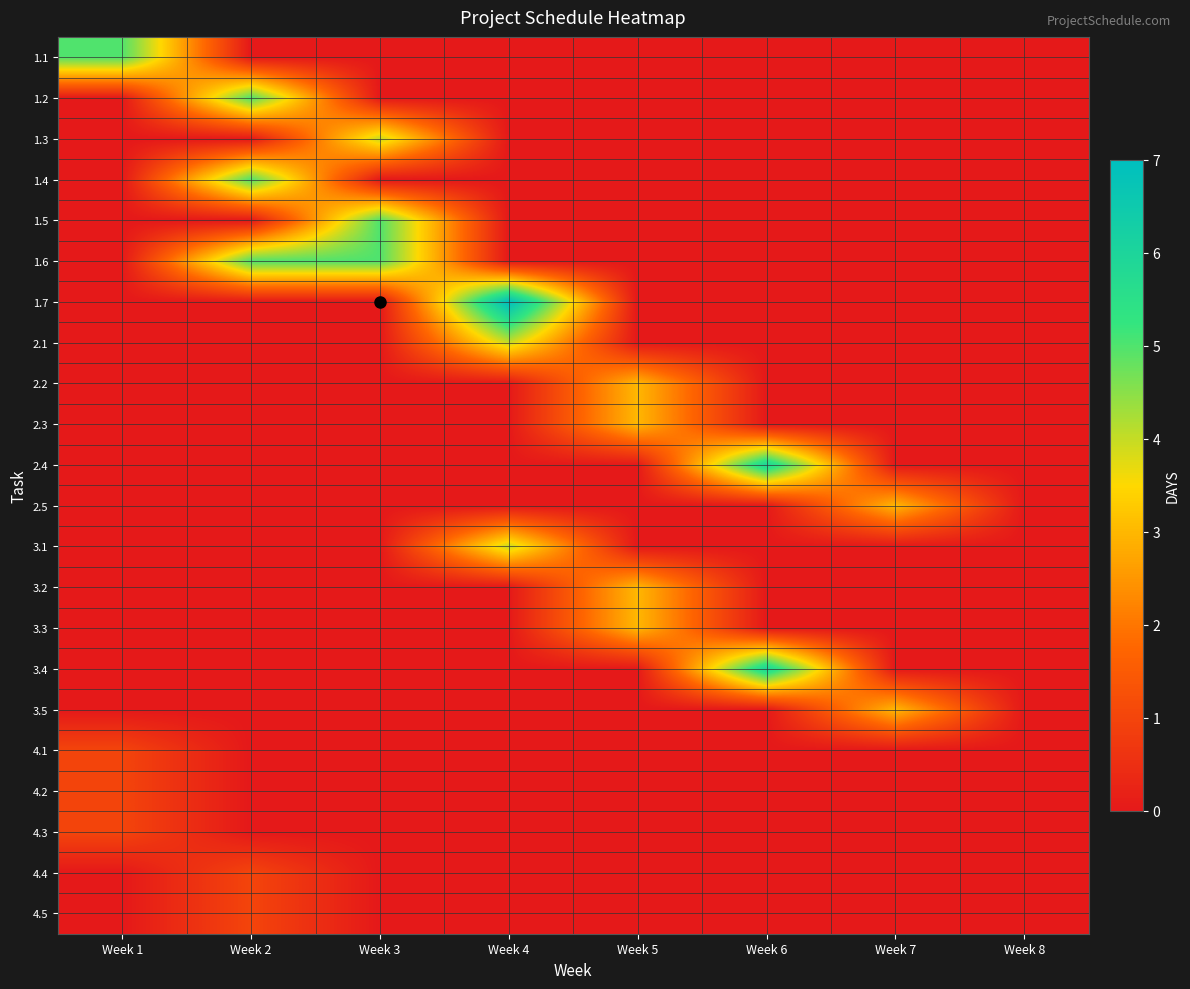

Reading left to right, what are all the values shown in this chart?

1.1: Week 1=5	Week 2=0	Week 3=0	Week 4=0	Week 5=0	Week 6=0	Week 7=0	Week 8=0
1.2: Week 1=0	Week 2=5	Week 3=0	Week 4=0	Week 5=0	Week 6=0	Week 7=0	Week 8=0
1.3: Week 1=0	Week 2=0	Week 3=4	Week 4=0	Week 5=0	Week 6=0	Week 7=0	Week 8=0
1.4: Week 1=0	Week 2=5	Week 3=0	Week 4=0	Week 5=0	Week 6=0	Week 7=0	Week 8=0
1.5: Week 1=0	Week 2=0	Week 3=5	Week 4=0	Week 5=0	Week 6=0	Week 7=0	Week 8=0
1.6: Week 1=0	Week 2=5	Week 3=5	Week 4=0	Week 5=0	Week 6=0	Week 7=0	Week 8=0
1.7: Week 1=0	Week 2=0	Week 3=0	Week 4=7	Week 5=0	Week 6=0	Week 7=0	Week 8=0
2.1: Week 1=0	Week 2=0	Week 3=0	Week 4=4	Week 5=0	Week 6=0	Week 7=0	Week 8=0
2.2: Week 1=0	Week 2=0	Week 3=0	Week 4=0	Week 5=3	Week 6=0	Week 7=0	Week 8=0
2.3: Week 1=0	Week 2=0	Week 3=0	Week 4=0	Week 5=3	Week 6=0	Week 7=0	Week 8=0
2.4: Week 1=0	Week 2=0	Week 3=0	Week 4=0	Week 5=0	Week 6=6	Week 7=0	Week 8=0
2.5: Week 1=0	Week 2=0	Week 3=0	Week 4=0	Week 5=0	Week 6=0	Week 7=3	Week 8=0
3.1: Week 1=0	Week 2=0	Week 3=0	Week 4=4	Week 5=0	Week 6=0	Week 7=0	Week 8=0
3.2: Week 1=0	Week 2=0	Week 3=0	Week 4=0	Week 5=3	Week 6=0	Week 7=0	Week 8=0
3.3: Week 1=0	Week 2=0	Week 3=0	Week 4=0	Week 5=3	Week 6=0	Week 7=0	Week 8=0
3.4: Week 1=0	Week 2=0	Week 3=0	Week 4=0	Week 5=0	Week 6=6	Week 7=0	Week 8=0
3.5: Week 1=0	Week 2=0	Week 3=0	Week 4=0	Week 5=0	Week 6=0	Week 7=3	Week 8=0
4.1: Week 1=1	Week 2=0	Week 3=0	Week 4=0	Week 5=0	Week 6=0	Week 7=0	Week 8=0
4.2: Week 1=1	Week 2=0	Week 3=0	Week 4=0	Week 5=0	Week 6=0	Week 7=0	Week 8=0
4.3: Week 1=1	Week 2=0	Week 3=0	Week 4=0	Week 5=0	Week 6=0	Week 7=0	Week 8=0
4.4: Week 1=0	Week 2=1	Week 3=0	Week 4=0	Week 5=0	Week 6=0	Week 7=0	Week 8=0
4.5: Week 1=0	Week 2=1	Week 3=0	Week 4=0	Week 5=0	Week 6=0	Week 7=0	Week 8=0